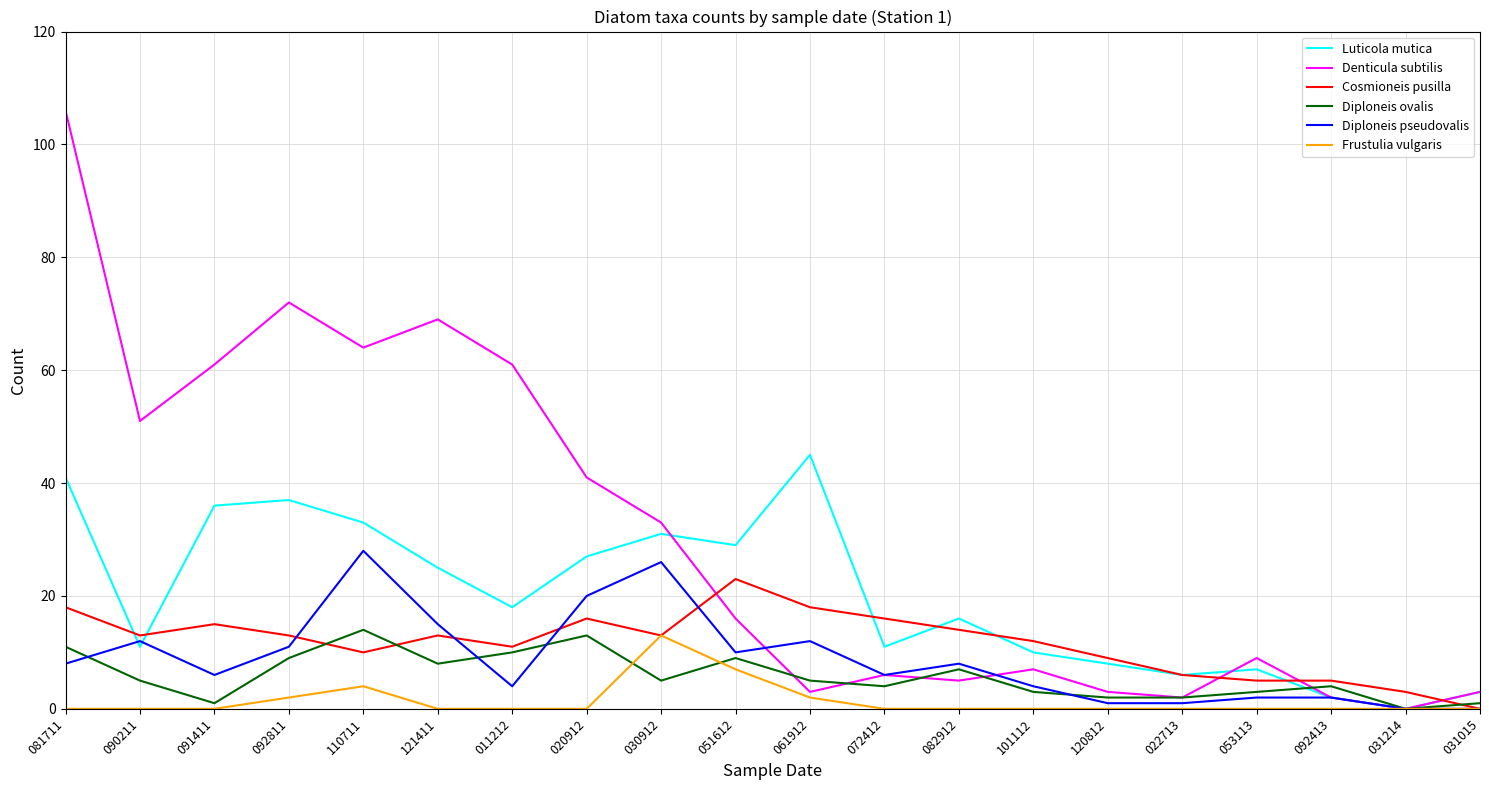

At which category is the sum across all series the highest?

081711